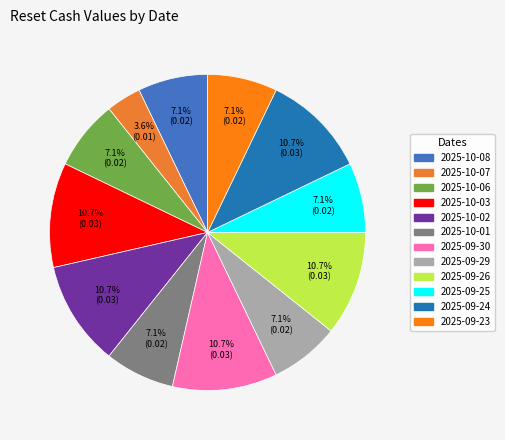

Which category has the biggest portion of the pie?

2025-10-03